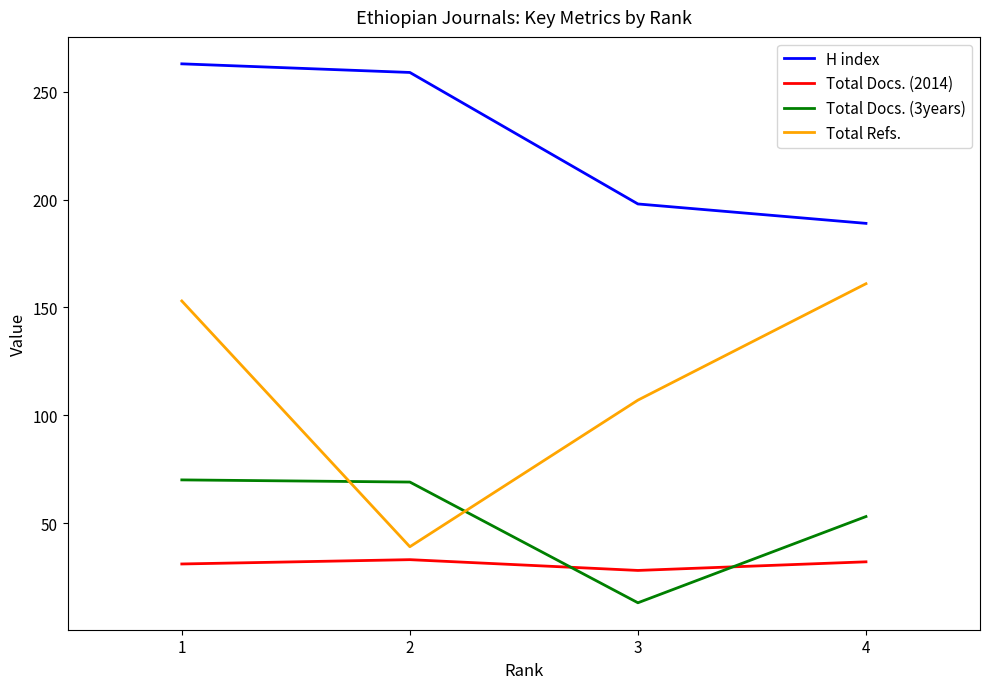

At which label is Total Refs. closest to 100?

3